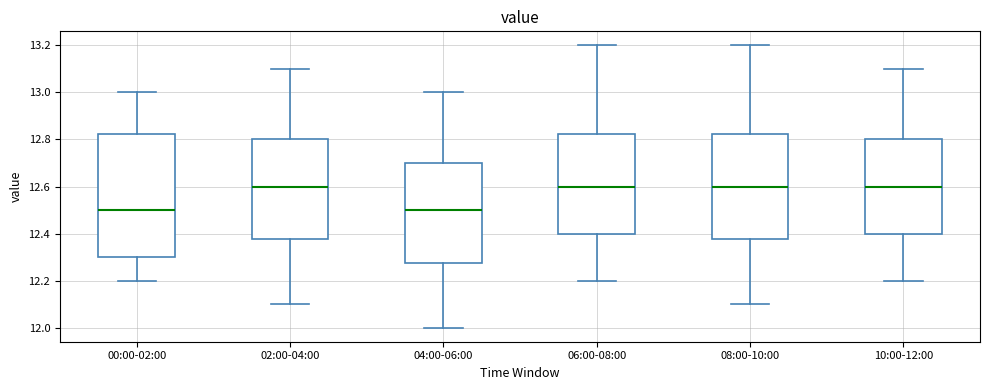

Where does the lower whisker of the box for 02:00-04:00 end on the y-axis? The values are not printed on the chart, so give them approximately, as read against the axis.

12.10